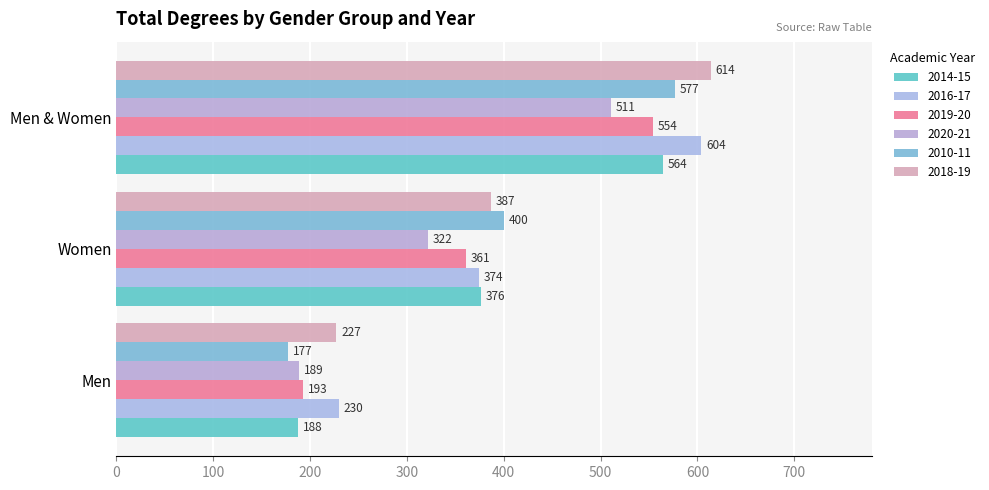

Where does the 2010-11 series first go above 400?

Men & Women